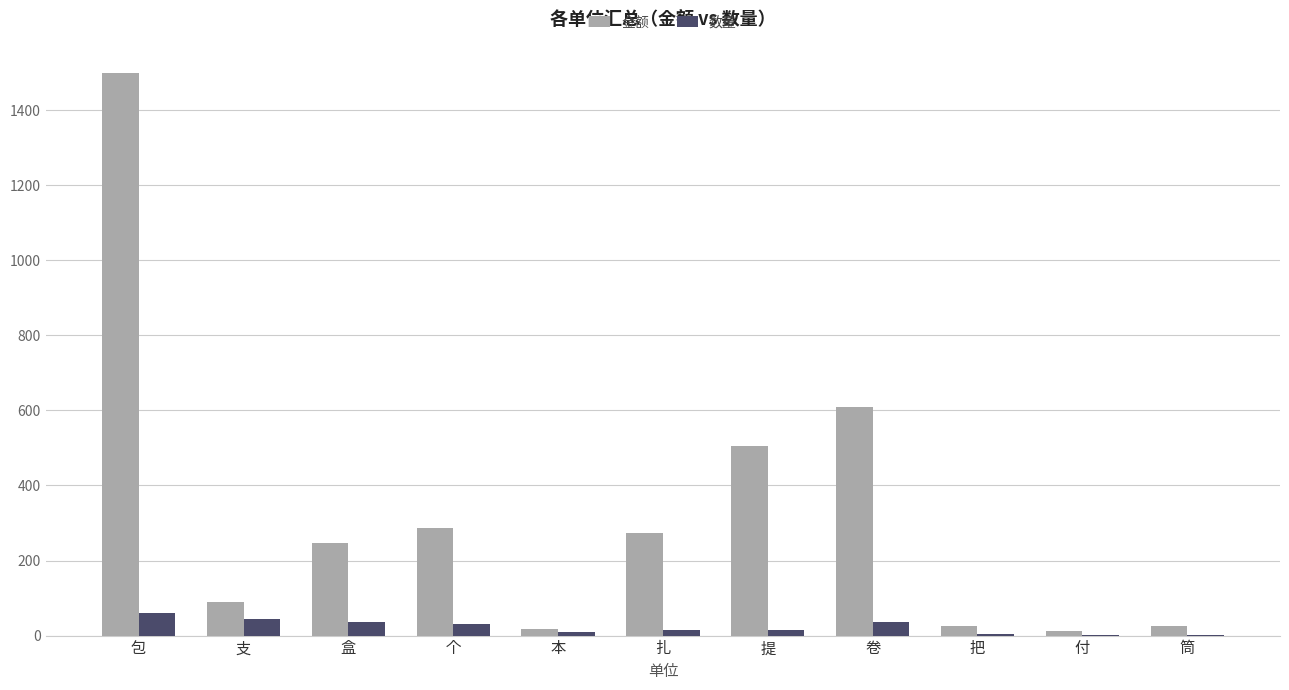

What is the average value of the 数量 series?

23.2